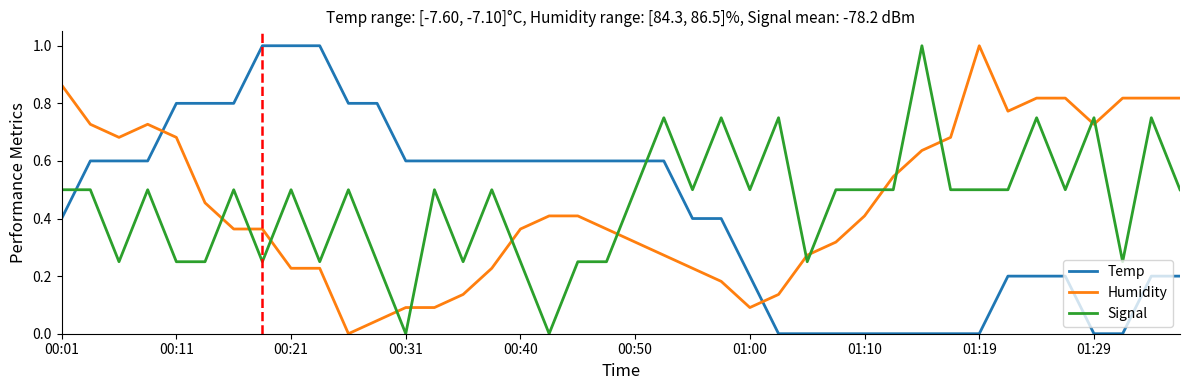

How many intersections are there between Temp and Humidity?

2